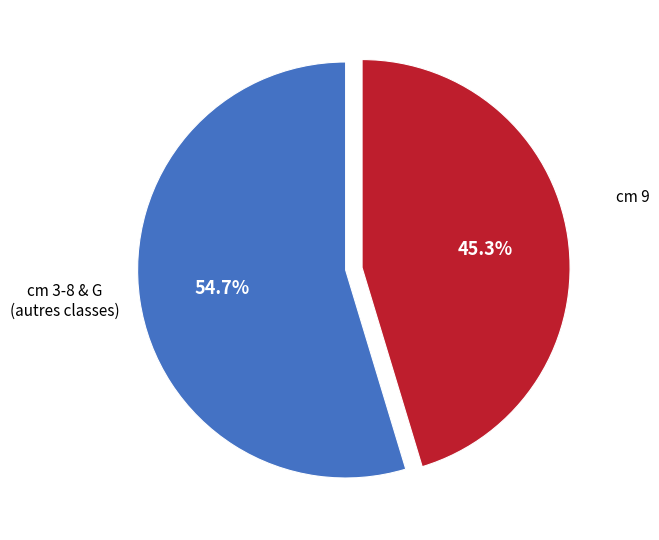

Is there a majority slice in this chart?

Yes